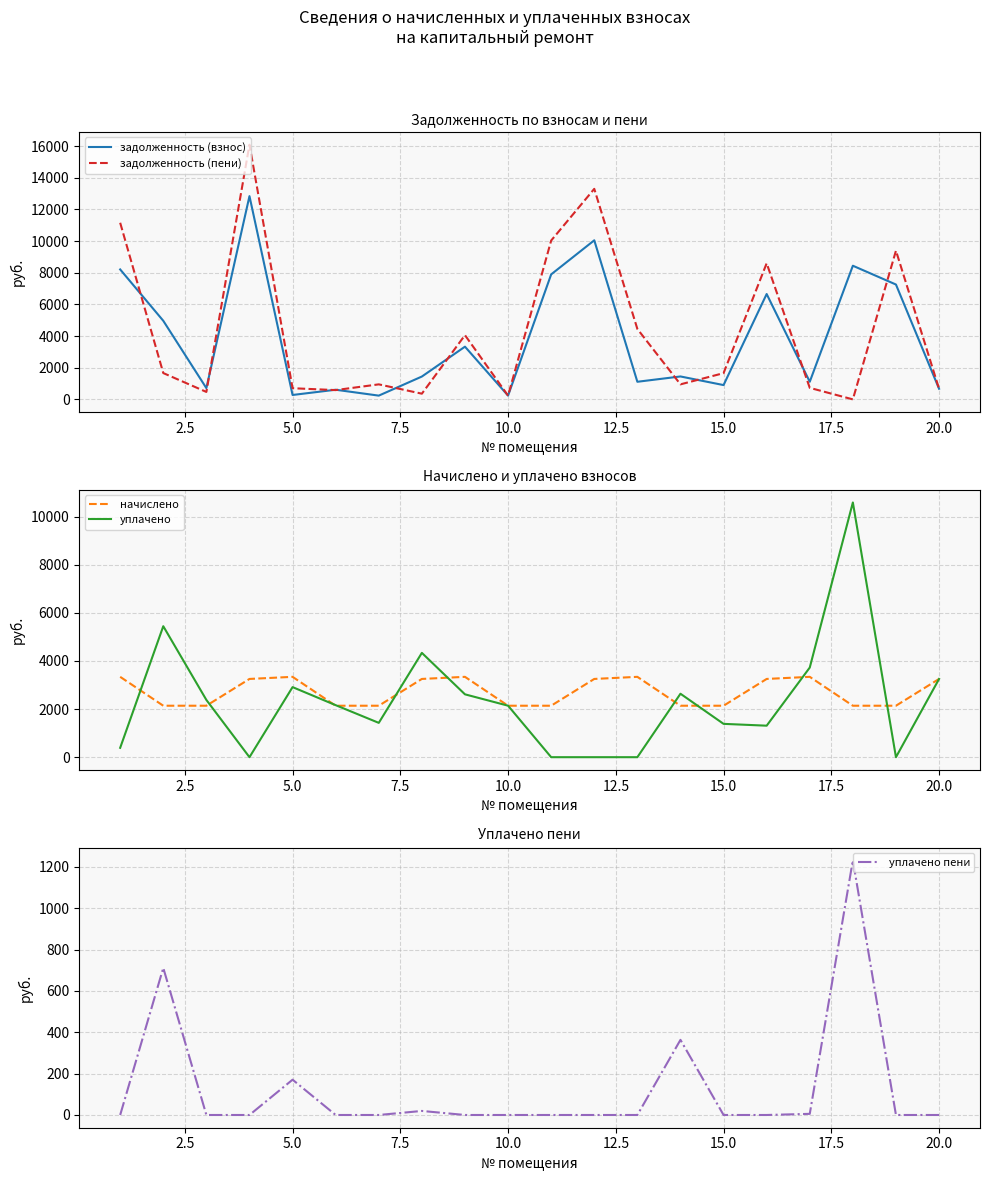

The value of уплачено пени at 20.0 is 0.0. True or false?

True